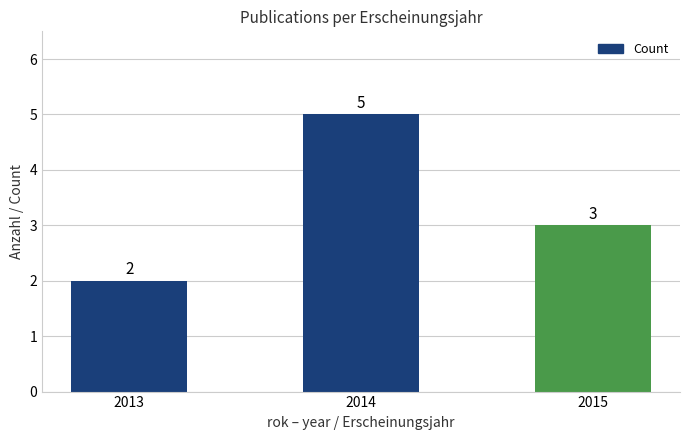

List the labels in order of value, largest first.

2014, 2015, 2013